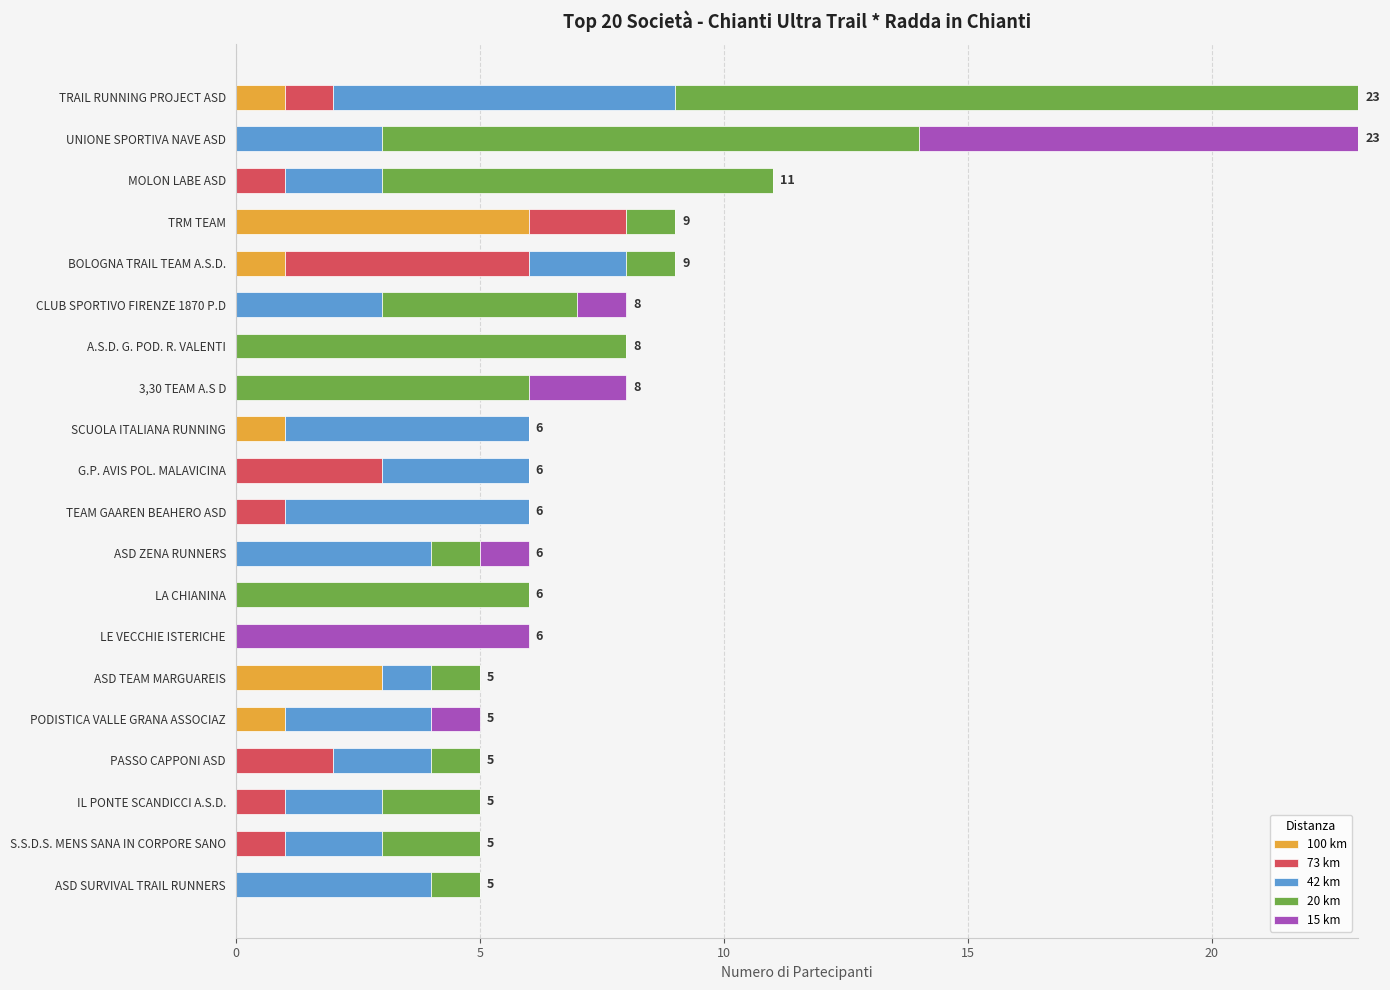

How many distinct data groups are displayed?

5